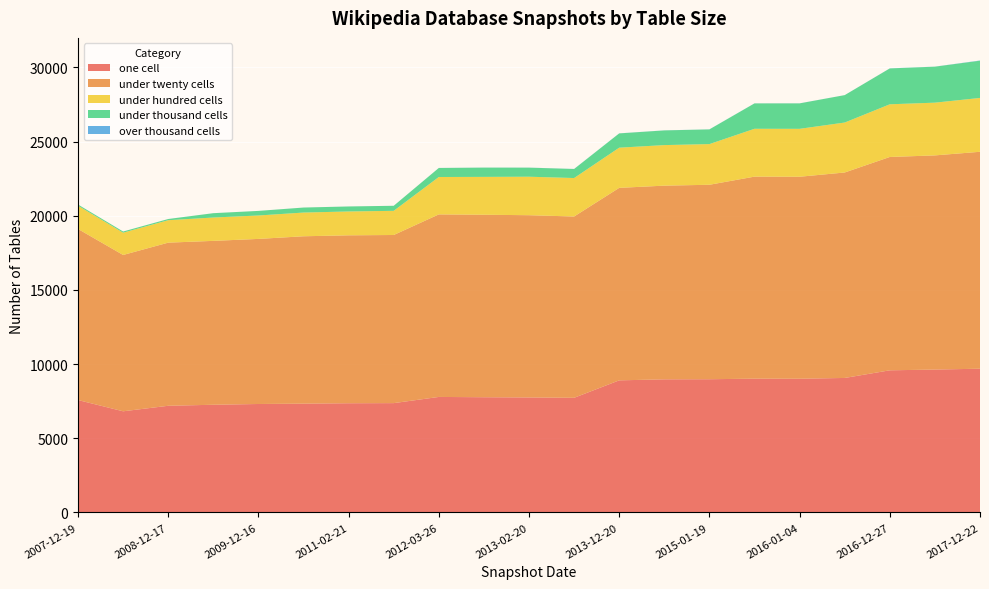

Reading left to right, what are all the values shown in this chart?

one_cell: 7578	6819	7191	7260	7311	7335	7362	7370	7787	7767	7752	7729	8905	8974	8981	9019	9014	9067	9582	9633	9690
under_twenty_cells: 11533	10539	10998	11049	11130	11284	11321	11335	12307	12303	12287	12223	12978	13058	13110	13621	13618	13852	14383	14439	14625
under_hundred_cells: 1567	1503	1513	1574	1579	1599	1608	1629	2521	2553	2595	2593	2709	2734	2743	3226	3231	3368	3552	3555	3630
under_thousand_cells: 80	79	81	292	309	337	337	340	608	625	611	610	962	990	990	1711	1715	1848	2418	2426	2510
over_thousand_cells: 0	0	0	1	1	1	1	1	3	3	4	4	4	4	4	4	4	1	4	4	15